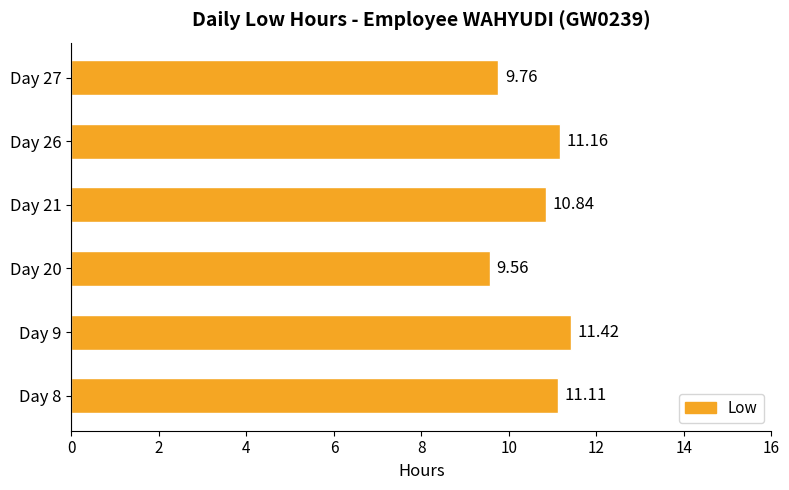

What is the change in value from Day 9 to Day 20?

-1.9